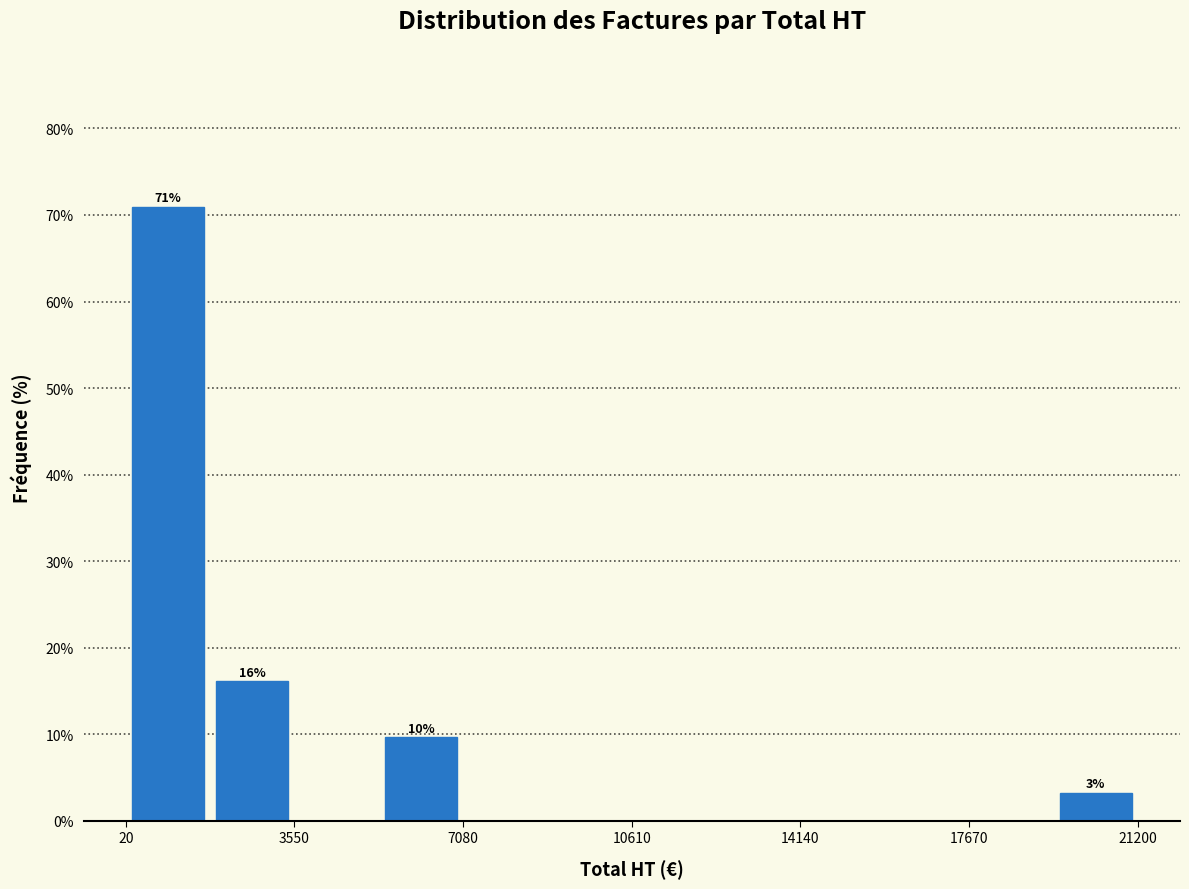

Around what value on the x-axis is the tallest bar? Give the approximate position of its centre, as read against the axis.

1000